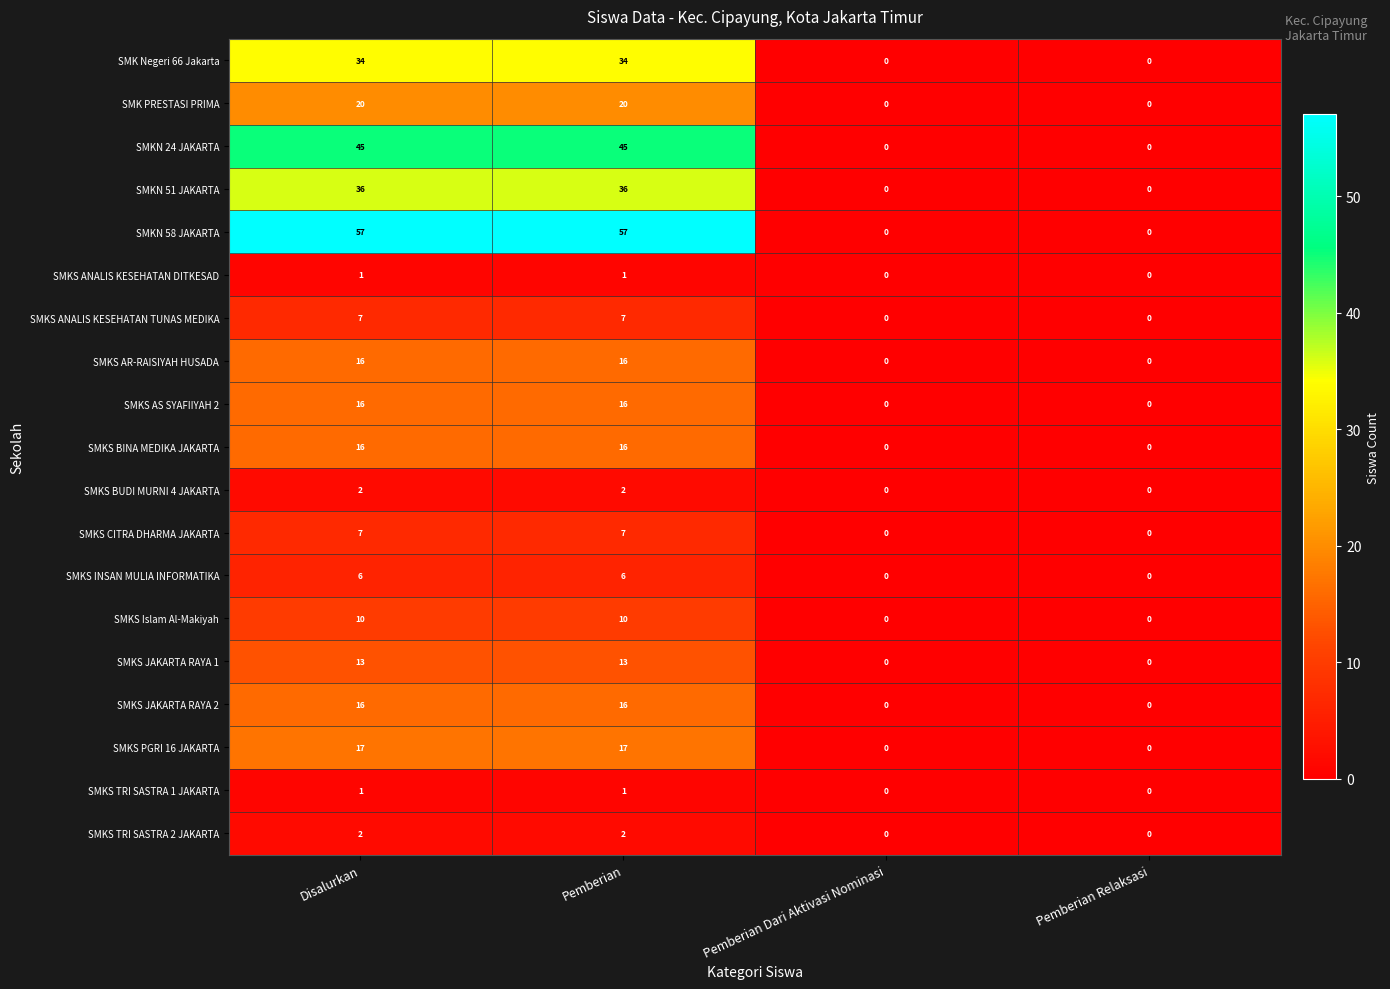

How many series are shown in this chart?

19